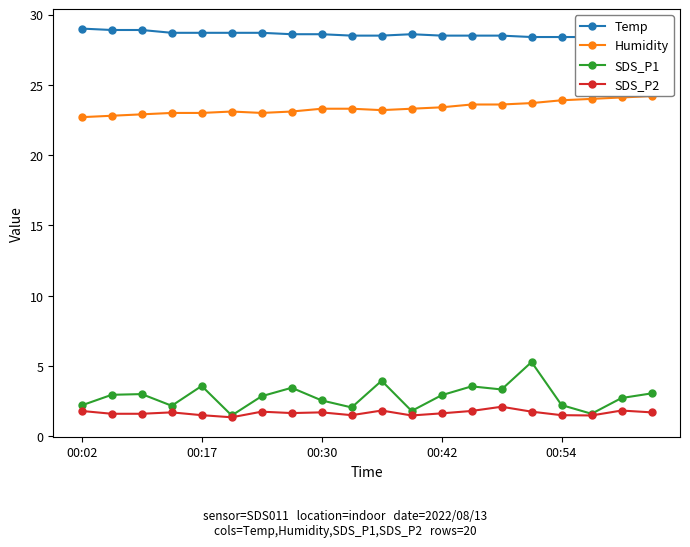

Is it true that SDS_P2 equals 1.5 at 00:17?

True